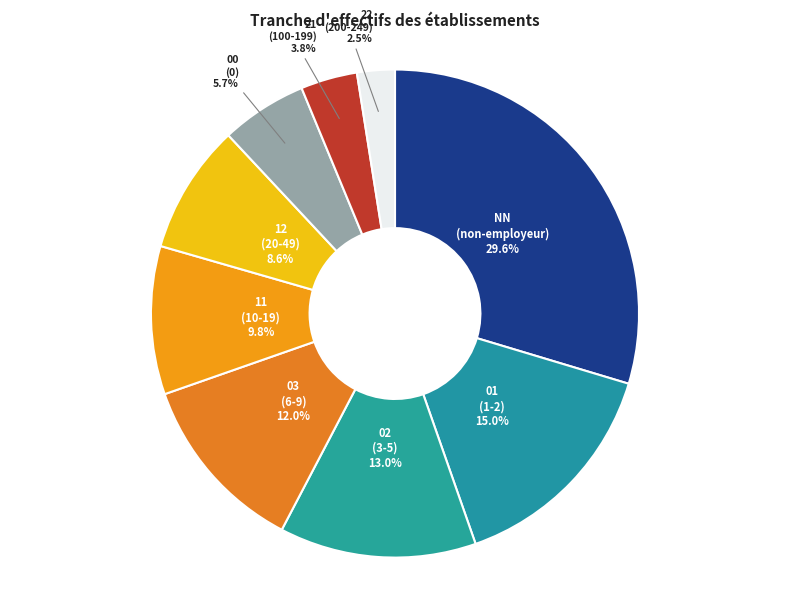

True or false: 02 accounts for 2% of the total.

False